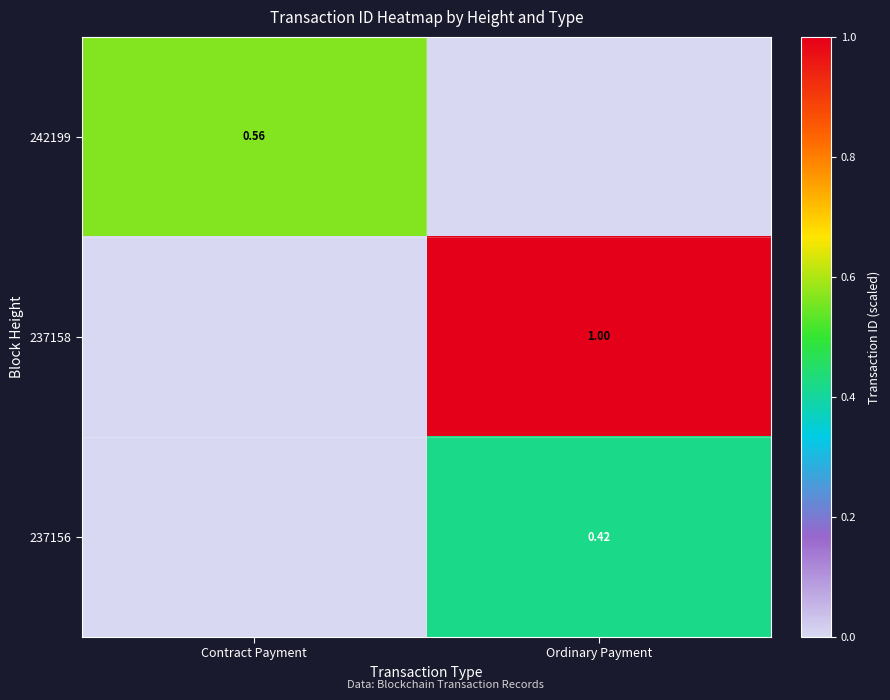

The 237158 series shows 0.0 at Contract Payment. True or false?

True